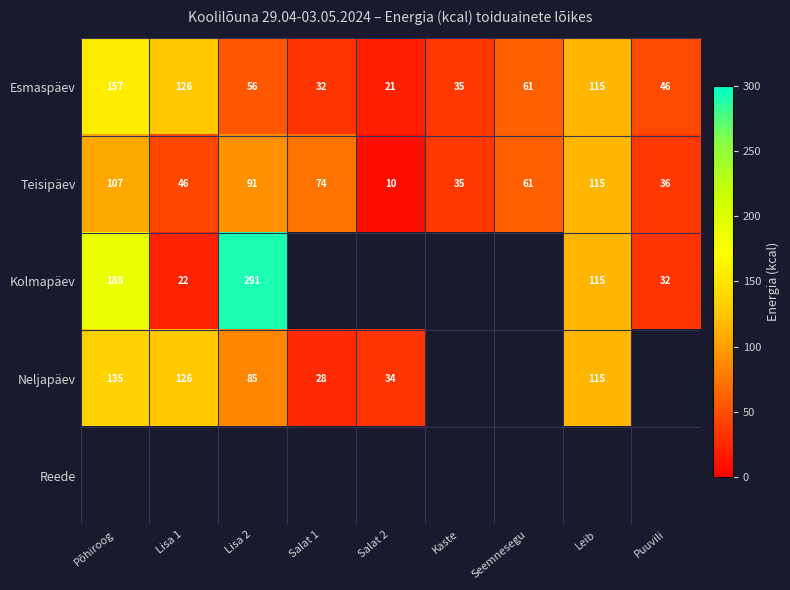

What is the difference between the highest and lowest values at Salat 2?

23.8